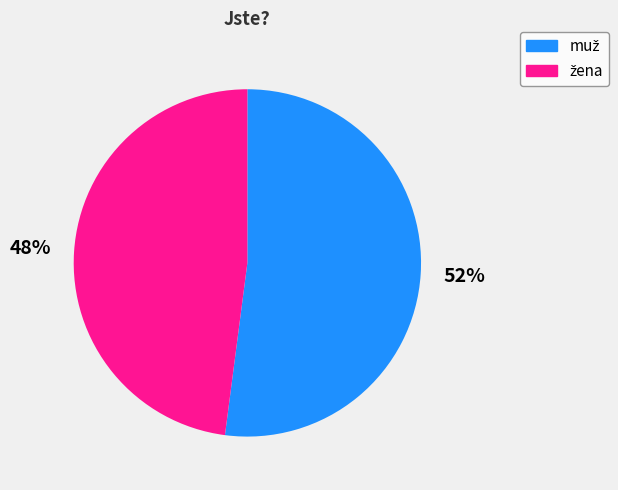

Is there any slice that represents more than half of the pie?

Yes